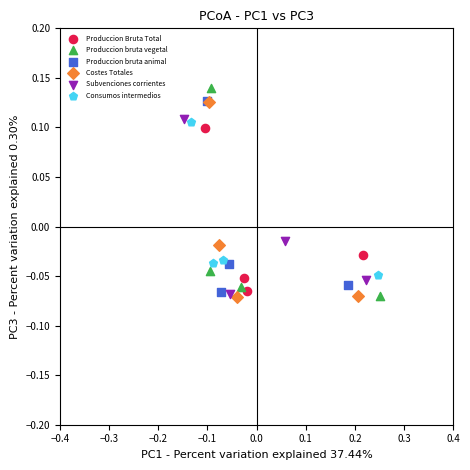

Which series has the widest spread of Y values?

Produccion bruta vegetal